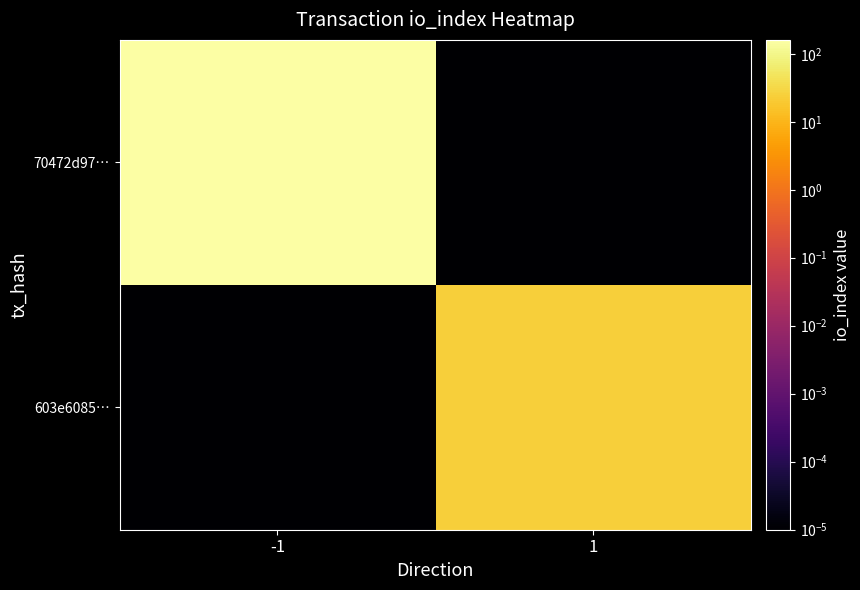

Which series has the widest spread of values?

70472d97…